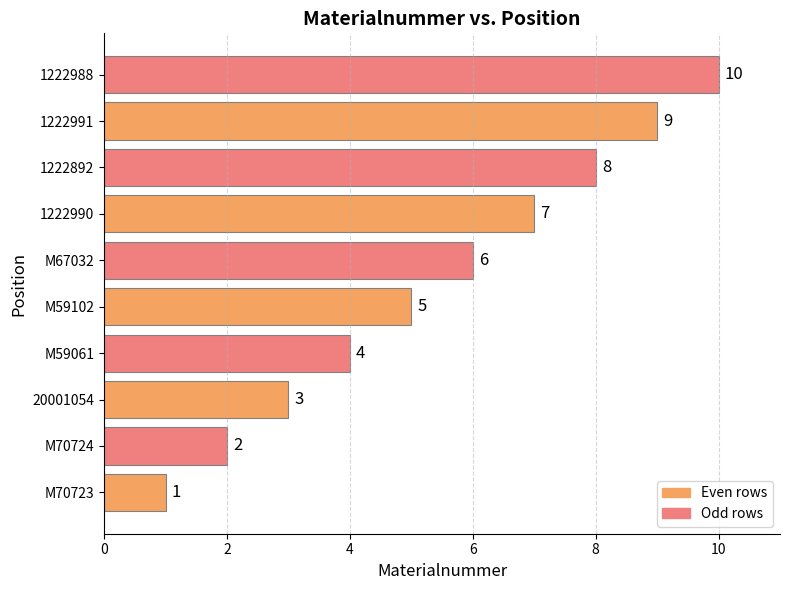

How many bars are there in total?

10